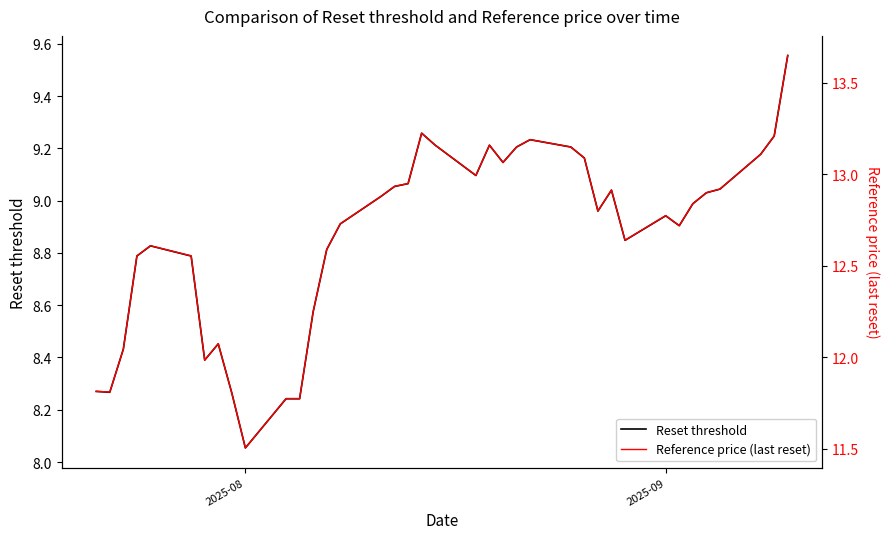

At which label is Reset threshold closest to 8?

2025-08